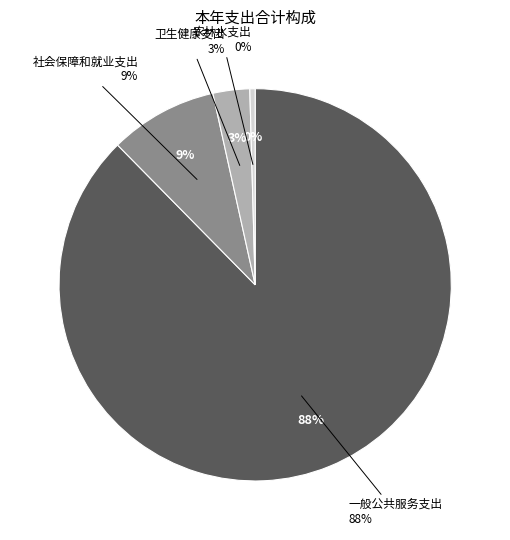

To the nearest percent, what percentage of the pie is 卫生健康支出?

3%